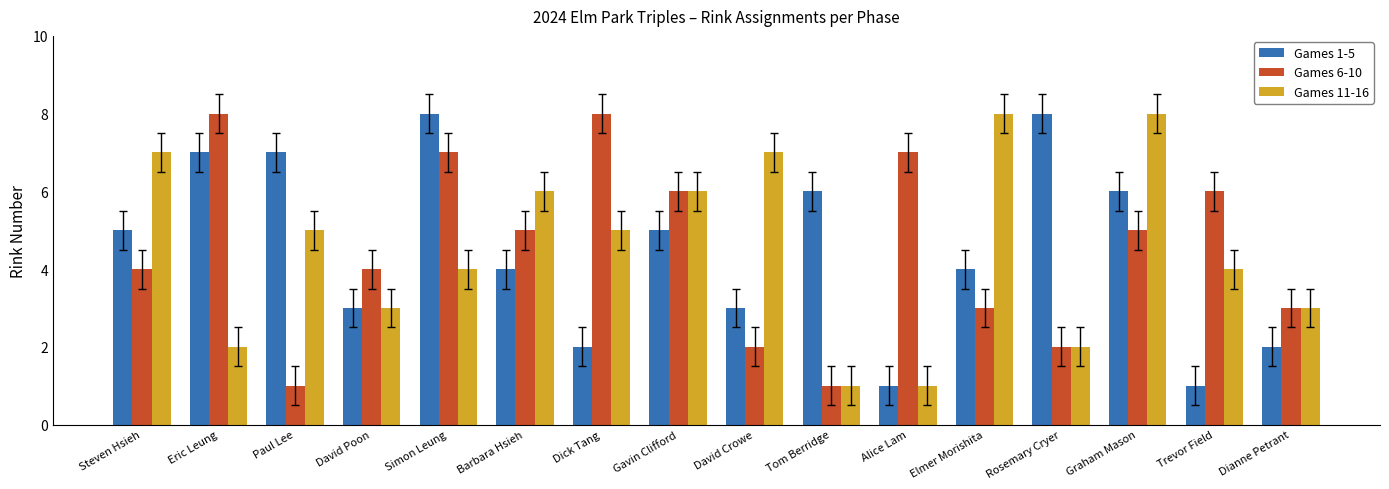

How many groups of bars are there?

16